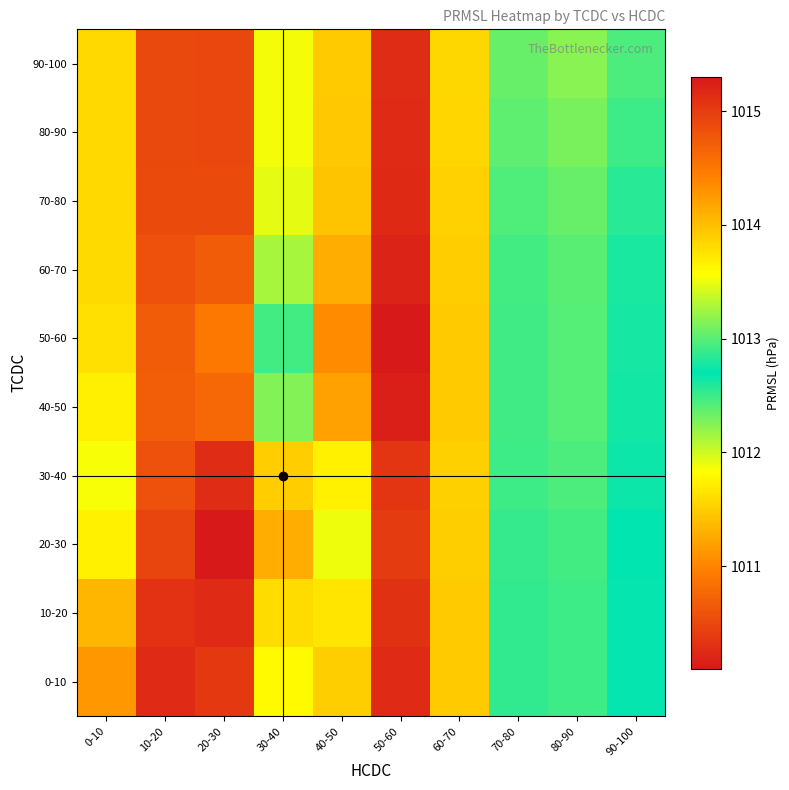

List the series in order of their peak value, highest first.

20-30, 0-10, 10-20, 30-40, 90-100, 80-90, 70-80, 60-70, 50-60, 40-50